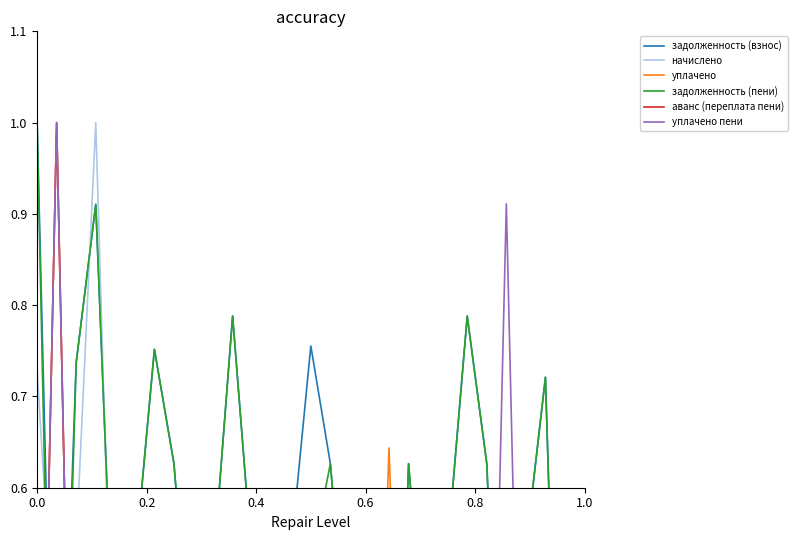

What is the label of the 5th point from the left?

0.8